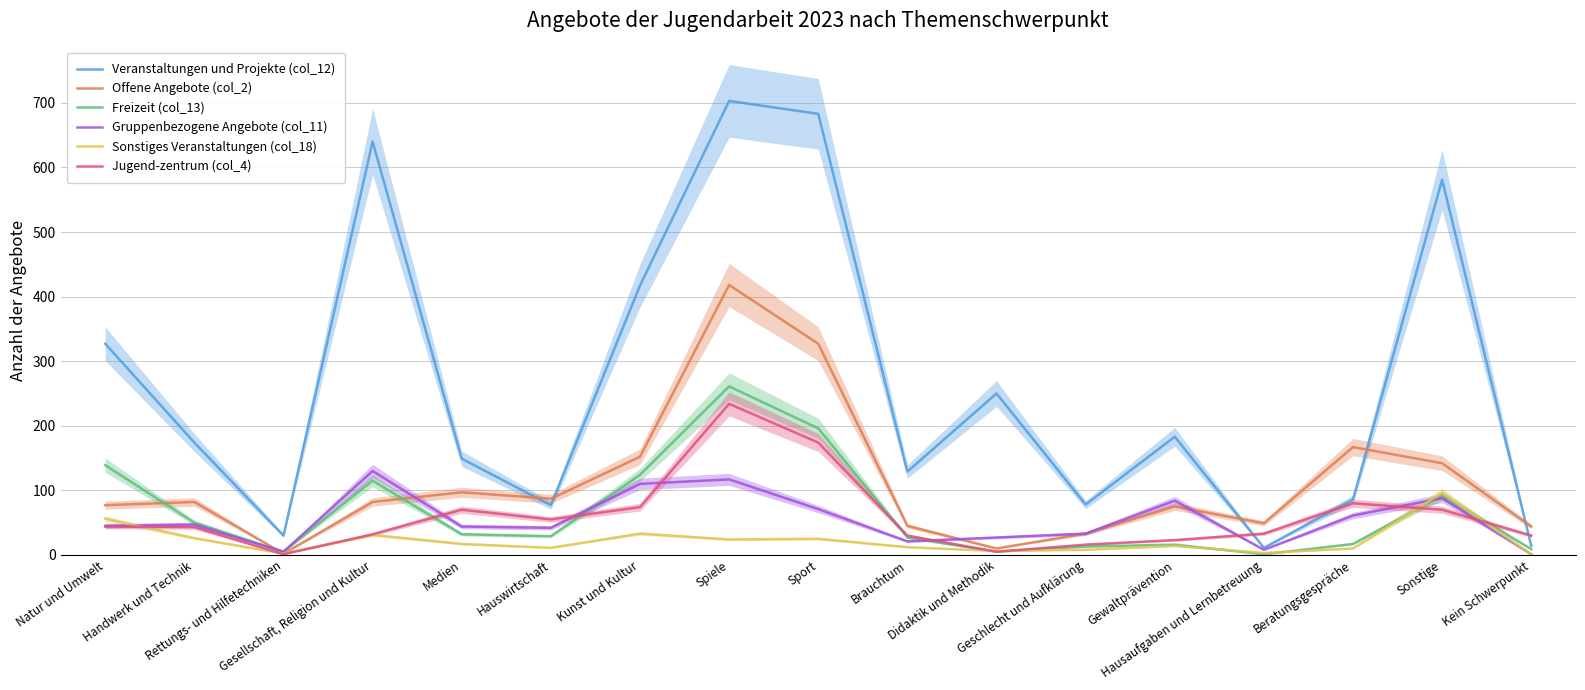

Reading left to right, extract all data points from this chart.

Veranstaltungen und Projekte (col_12): Natur und Umwelt=327	Handwerk und Technik=174	Rettungs- und Hilfetechniken=30	Gesellschaft, Religion und Kultur=640	Medien=149	Hauswirtschaft=77	Kunst und Kultur=417	Spiele=703	Sport=683	Brauchtum=129	Didaktik und Methodik=250	Geschlecht und Aufklärung=78	Gewaltprävention=183	Hausaufgaben und Lernbetreuung=11	Beratungsgespräche=86	Sonstige=581	Kein Schwerpunkt=14
Offene Angebote (col_2): Natur und Umwelt=77	Handwerk und Technik=82	Rettungs- und Hilfetechniken=2	Gesellschaft, Religion und Kultur=82	Medien=97	Hauswirtschaft=87	Kunst und Kultur=152	Spiele=418	Sport=327	Brauchtum=45	Didaktik und Methodik=10	Geschlecht und Aufklärung=33	Gewaltprävention=75	Hausaufgaben und Lernbetreuung=49	Beratungsgespräche=167	Sonstige=142	Kein Schwerpunkt=44
Freizeit (col_13): Natur und Umwelt=139	Handwerk und Technik=50	Rettungs- und Hilfetechniken=5	Gesellschaft, Religion und Kultur=115	Medien=32	Hauswirtschaft=29	Kunst und Kultur=124	Spiele=261	Sport=196	Brauchtum=27	Didaktik und Methodik=5	Geschlecht und Aufklärung=13	Gewaltprävention=16	Hausaufgaben und Lernbetreuung=1	Beratungsgespräche=17	Sonstige=92	Kein Schwerpunkt=9
Gruppenbezogene Angebote (col_11): Natur und Umwelt=45	Handwerk und Technik=47	Rettungs- und Hilfetechniken=5	Gesellschaft, Religion und Kultur=130	Medien=44	Hauswirtschaft=42	Kunst und Kultur=110	Spiele=117	Sport=71	Brauchtum=21	Didaktik und Methodik=27	Geschlecht und Aufklärung=33	Gewaltprävention=84	Hausaufgaben und Lernbetreuung=8	Beratungsgespräche=61	Sonstige=88	Kein Schwerpunkt=1
Sonstiges Veranstaltungen (col_18): Natur und Umwelt=56	Handwerk und Technik=26	Rettungs- und Hilfetechniken=2	Gesellschaft, Religion und Kultur=31	Medien=17	Hauswirtschaft=11	Kunst und Kultur=33	Spiele=24	Sport=25	Brauchtum=12	Didaktik und Methodik=6	Geschlecht und Aufklärung=8	Gewaltprävention=14	Hausaufgaben und Lernbetreuung=3	Beratungsgespräche=10	Sonstige=96	Kein Schwerpunkt=1
Jugend-zentrum (col_4): Natur und Umwelt=44	Handwerk und Technik=43	Rettungs- und Hilfetechniken=1	Gesellschaft, Religion und Kultur=32	Medien=70	Hauswirtschaft=55	Kunst und Kultur=74	Spiele=234	Sport=174	Brauchtum=30	Didaktik und Methodik=5	Geschlecht und Aufklärung=16	Gewaltprävention=23	Hausaufgaben und Lernbetreuung=33	Beratungsgespräche=80	Sonstige=70	Kein Schwerpunkt=30